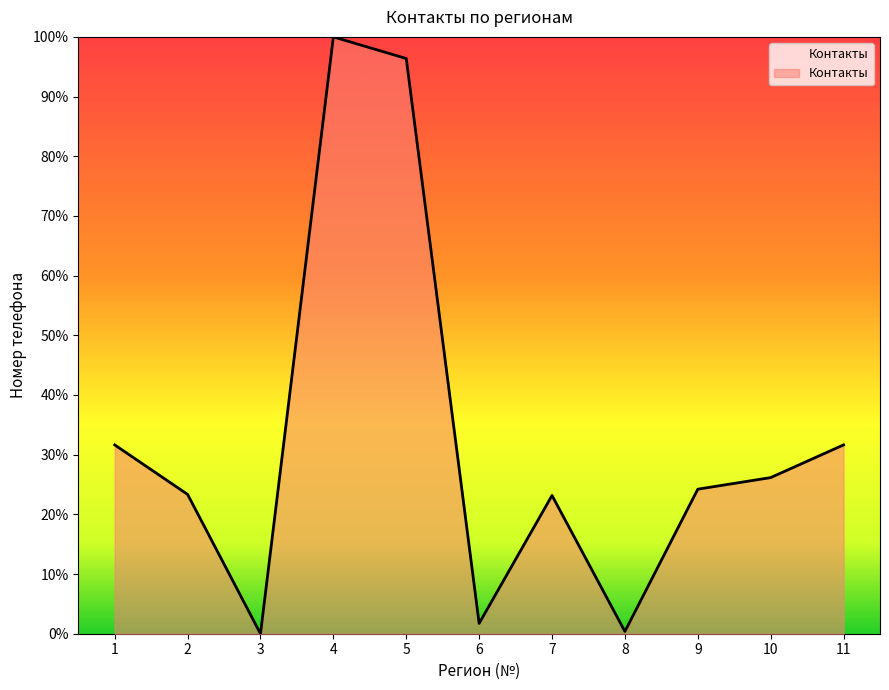

Which has a higher value, 5 or 7?

5